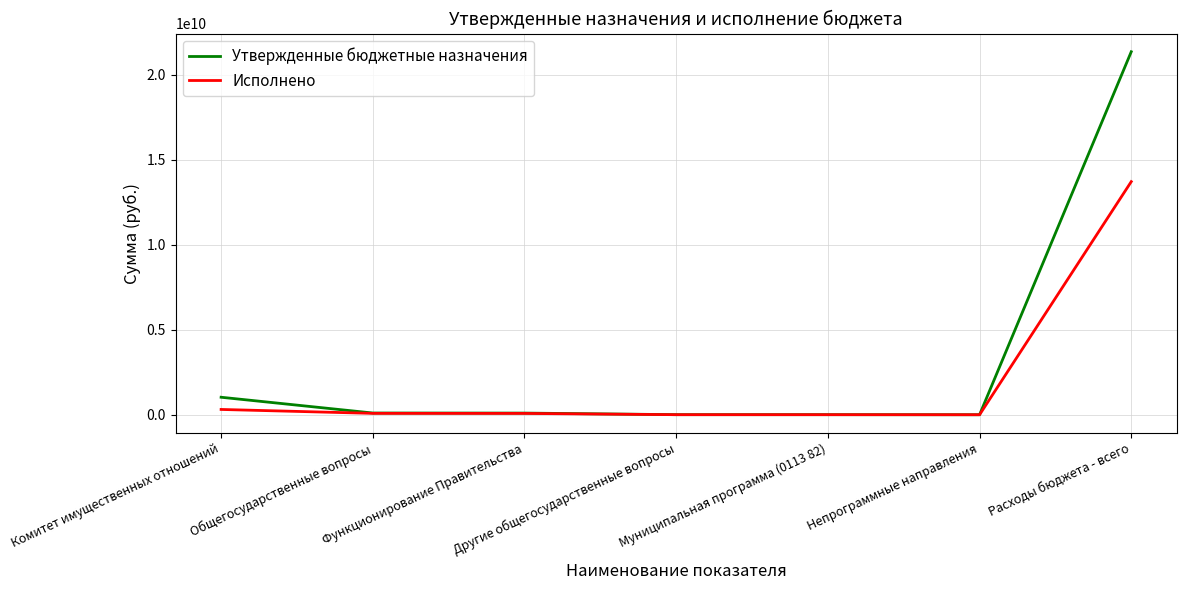

Does the chart display data point markers on the line(s)?

No